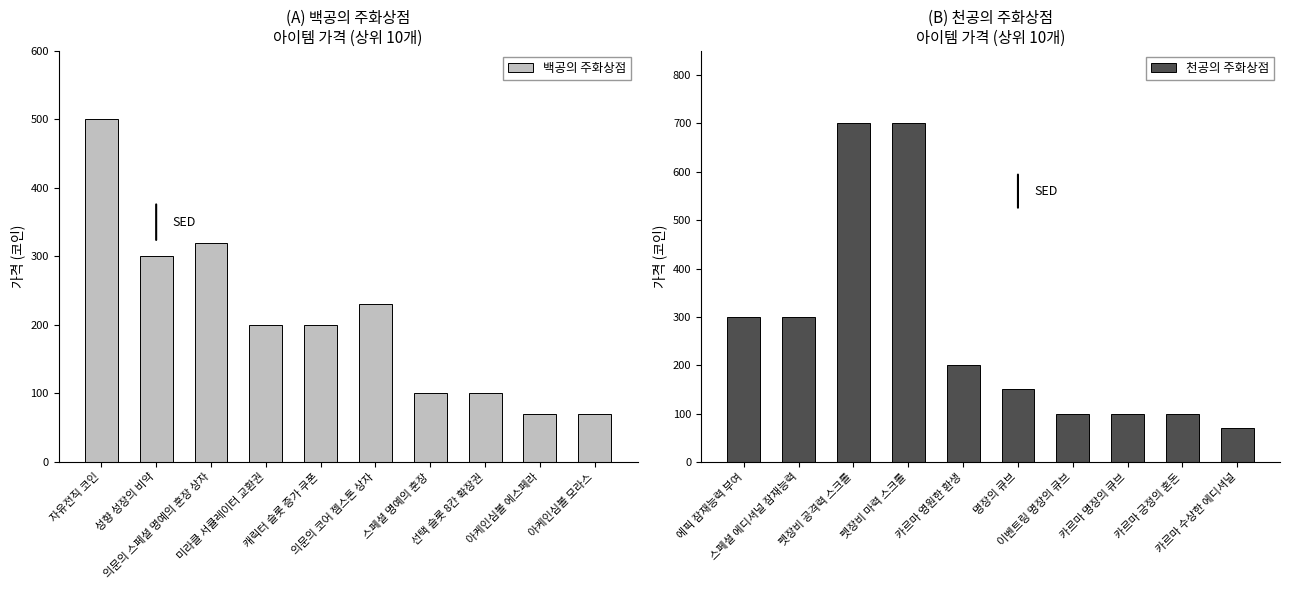

Reading left to right, transcribe all the data shown in this chart.

백공의 주화상점: 자유전직 코인=500	성향 성장의 비약=300	의문의 스페셜 명예의 훈장 상자=320	미라클 서큘레이터 교환권=200	캐릭터 슬롯 증가 쿠폰=200	의문의 코어 젬스톤 상자=230	스페셜 명예의 훈장=100	선택 슬롯 8칸 확장권=100	아케인심볼 에스페라=70	아케인심볼 모라스=70
천공의 주화상점: 에픽 잠재능력 부여=300	스페셜 에디셔널 잠재능력=300	펫장비 공격력 스크롤=700	펫장비 마력 스크롤=700	카르마 영원한 환생=200	명장의 큐브=150	이벤트링 명장의 큐브=100	카르마 명장의 큐브=100	카르마 긍정의 혼돈=100	카르마 수상한 에디셔널=70